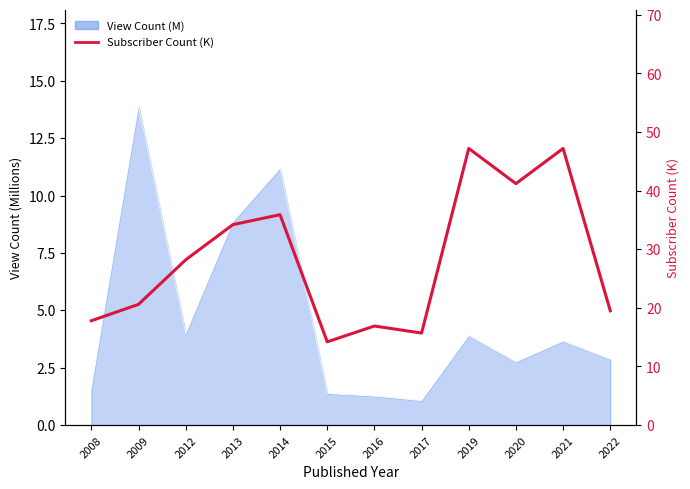

Rank the categories by value from lowest to highest.

2015, 2017, 2016, 2008, 2022, 2009, 2012, 2013, 2014, 2020, 2019, 2021